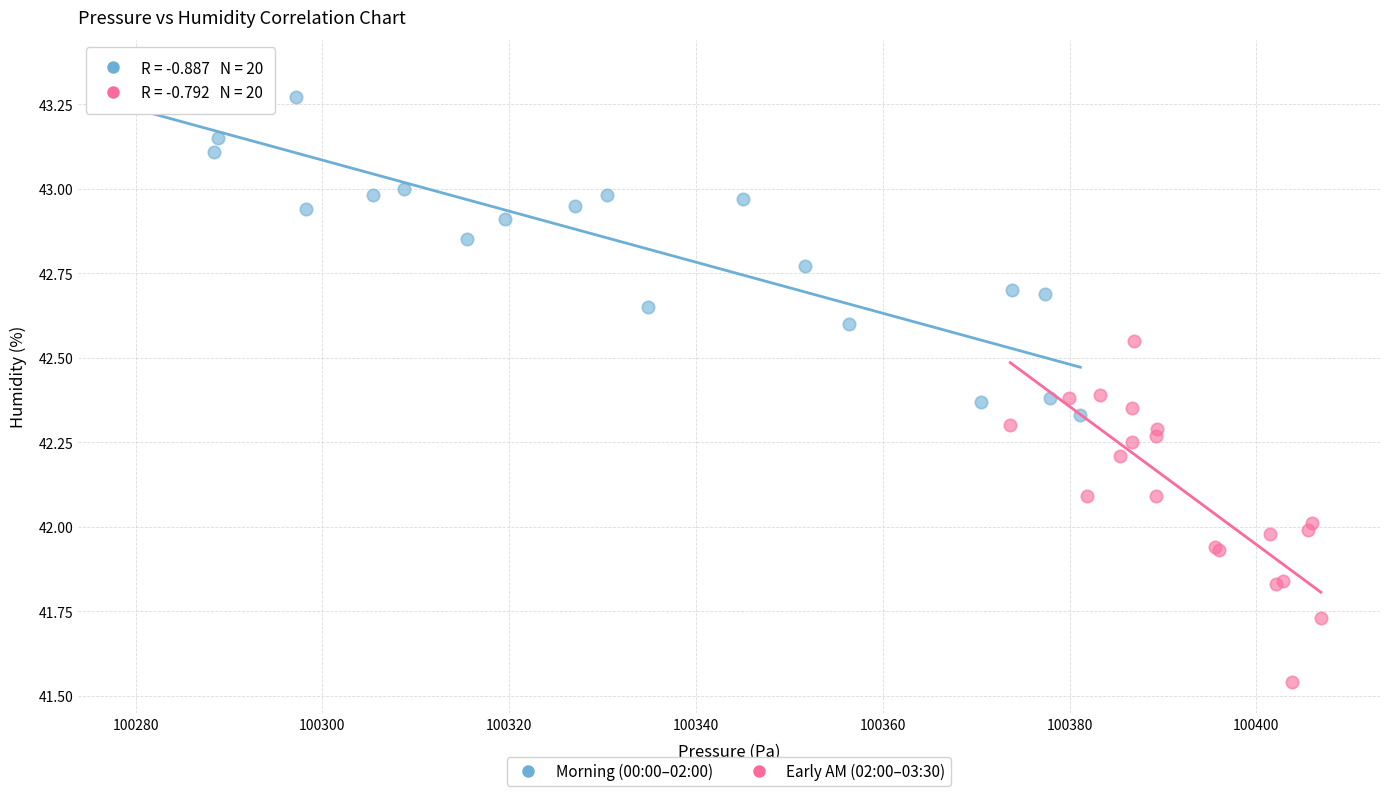

What are all the series names shown in the legend?

Morning (00:00–02:00), Early AM (02:00–03:30)